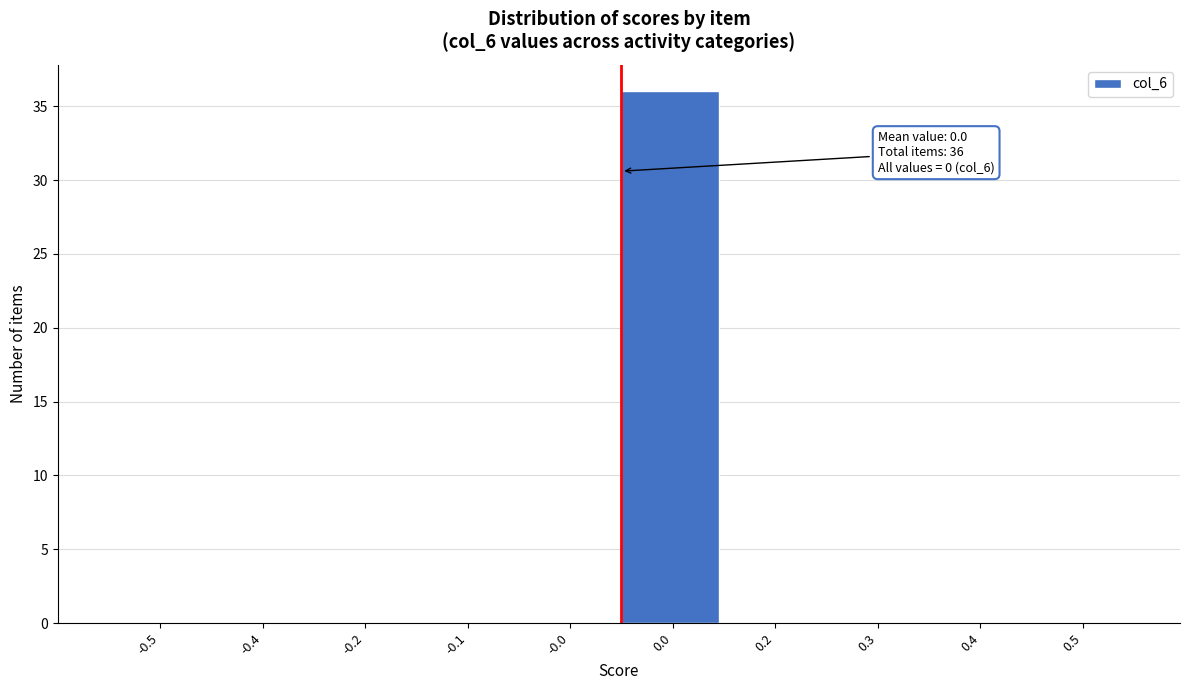

Reading right to left, list all the values displayed in this chart.

0.5=0	0.4=0	0.3=0	0.2=0	0.0=36	-0.0=0	-0.1=0	-0.2=0	-0.4=0	-0.5=0